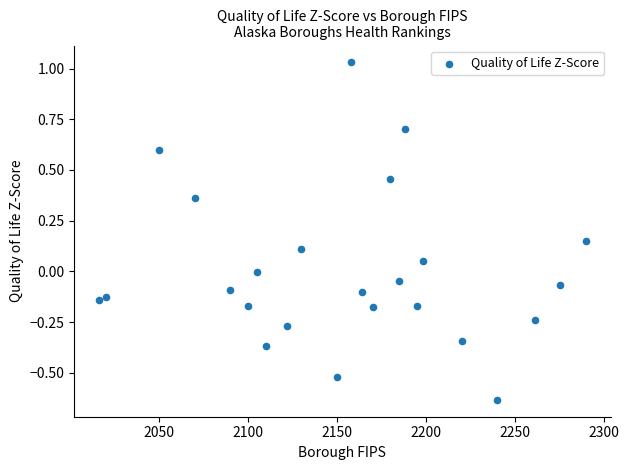

What is the range of Y values (max minus min)?

1.7